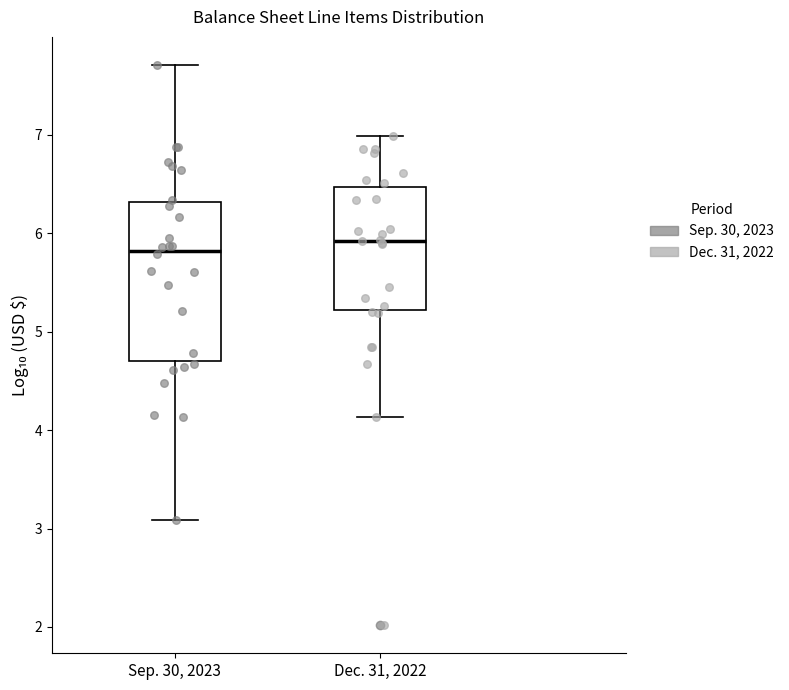

Reading left to right, read every box against the y-axis: the position of its median line, the range the box covers, and the ends of its whiskers. The values are not printed on the chart, so give them approximately, as read against the axis.

Sep. 30, 2023: median 5.8, box 4.7 to 6.3, whiskers 3.1 to 7.7
Dec. 31, 2022: median 5.9, box 5.2 to 6.5, whiskers 4.1 to 7.0